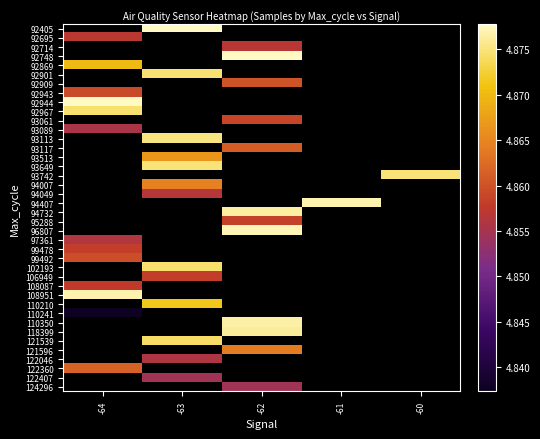

Which label corresponds to the largest value in the chart?

-63